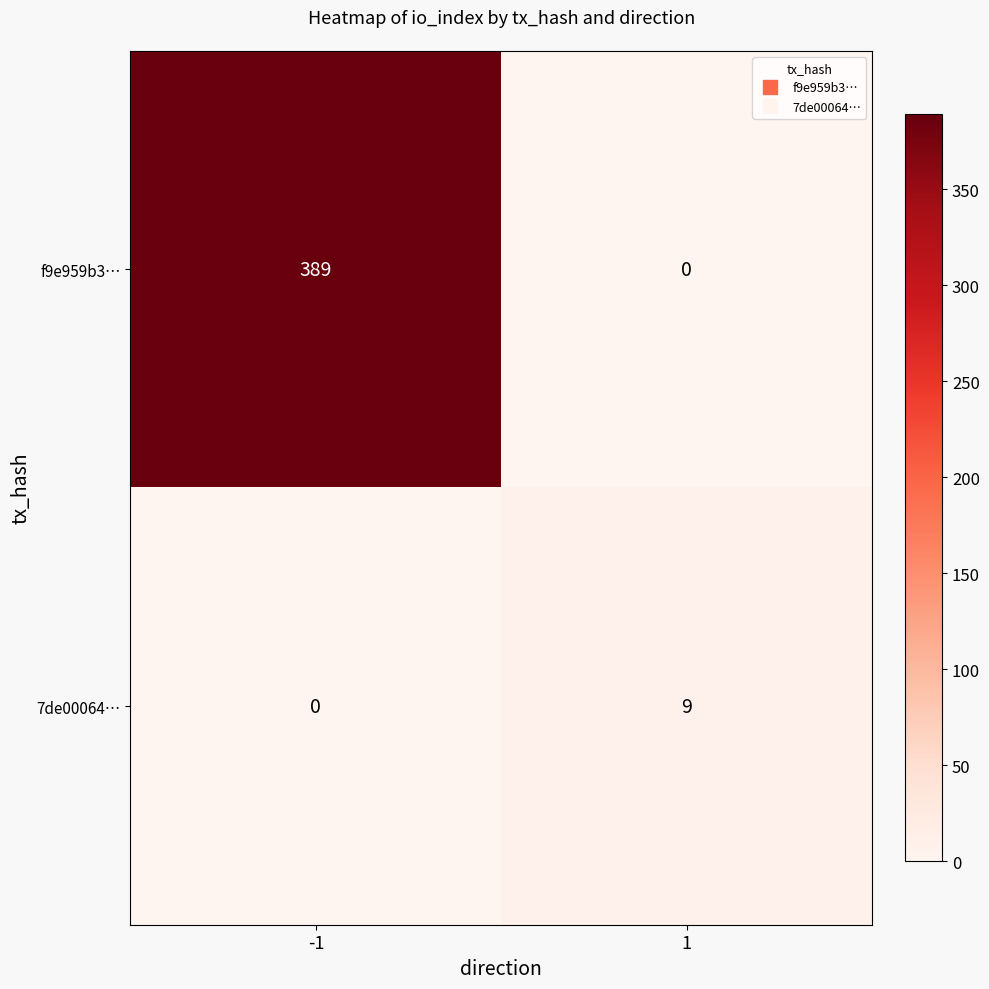

At which category is the sum across all series the highest?

-1